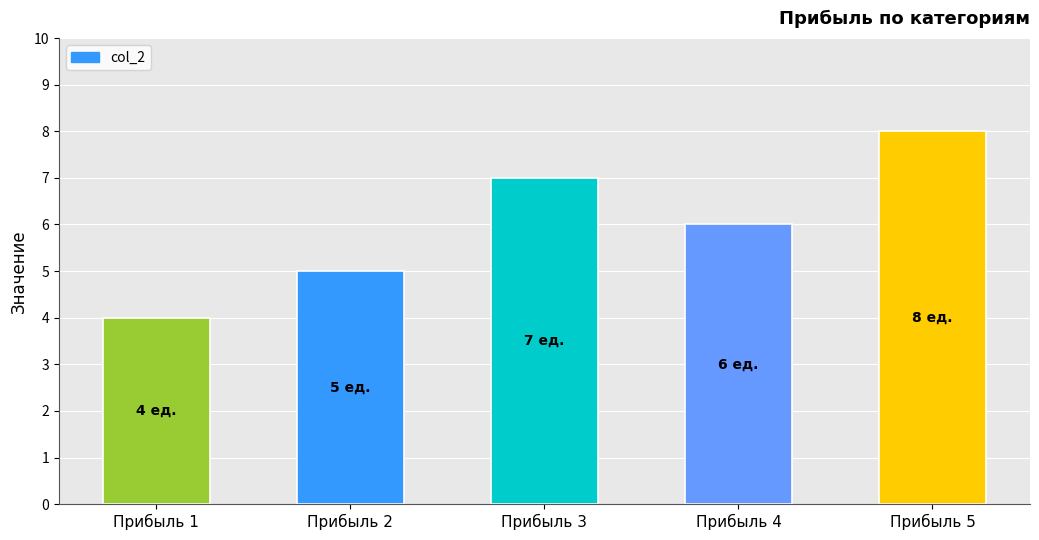

What is the value of the 5th bar from the left?

8